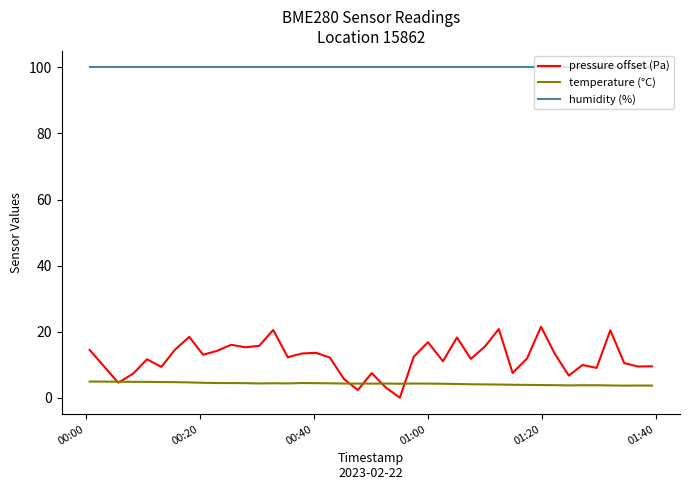

Which series has the largest range (max minus min)?

pressure offset (Pa)